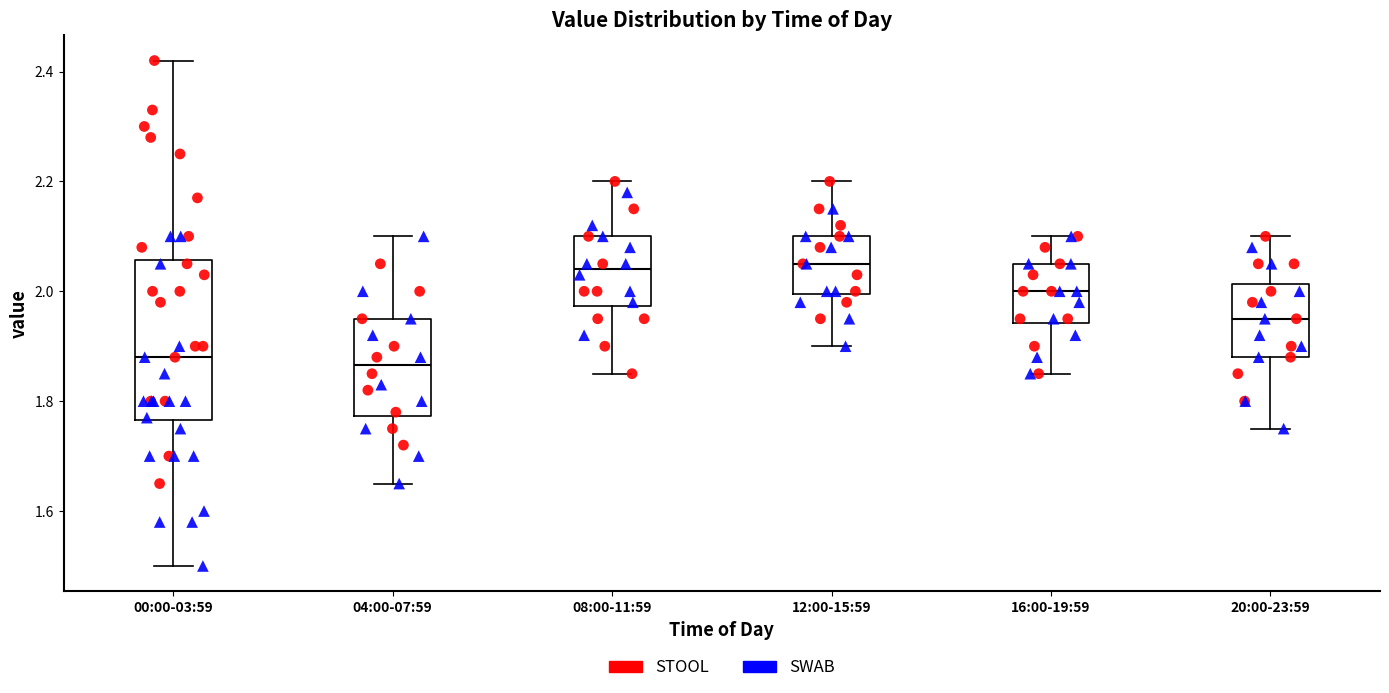

Comparing the boxes themselves (not the whiskers), which one is the tallest?

00:00-03:59